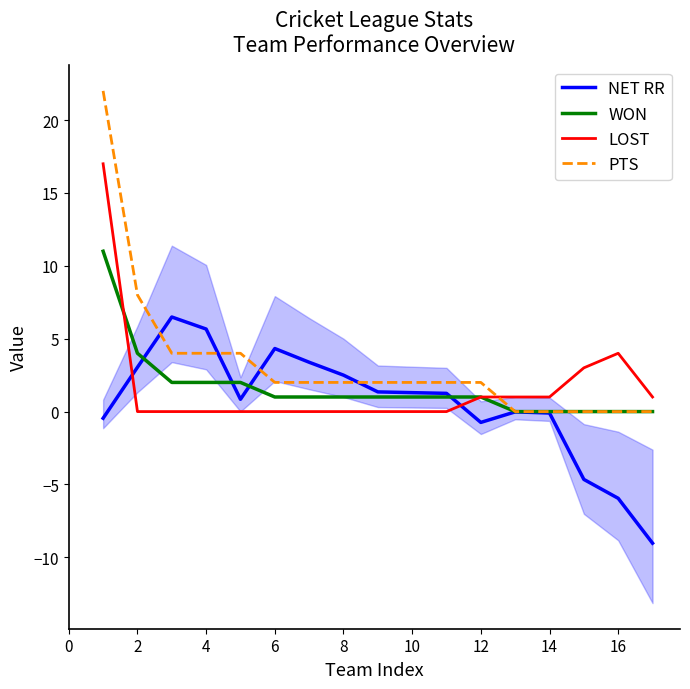

What is the value of the NET RR point at the 9th from the left?

1.4